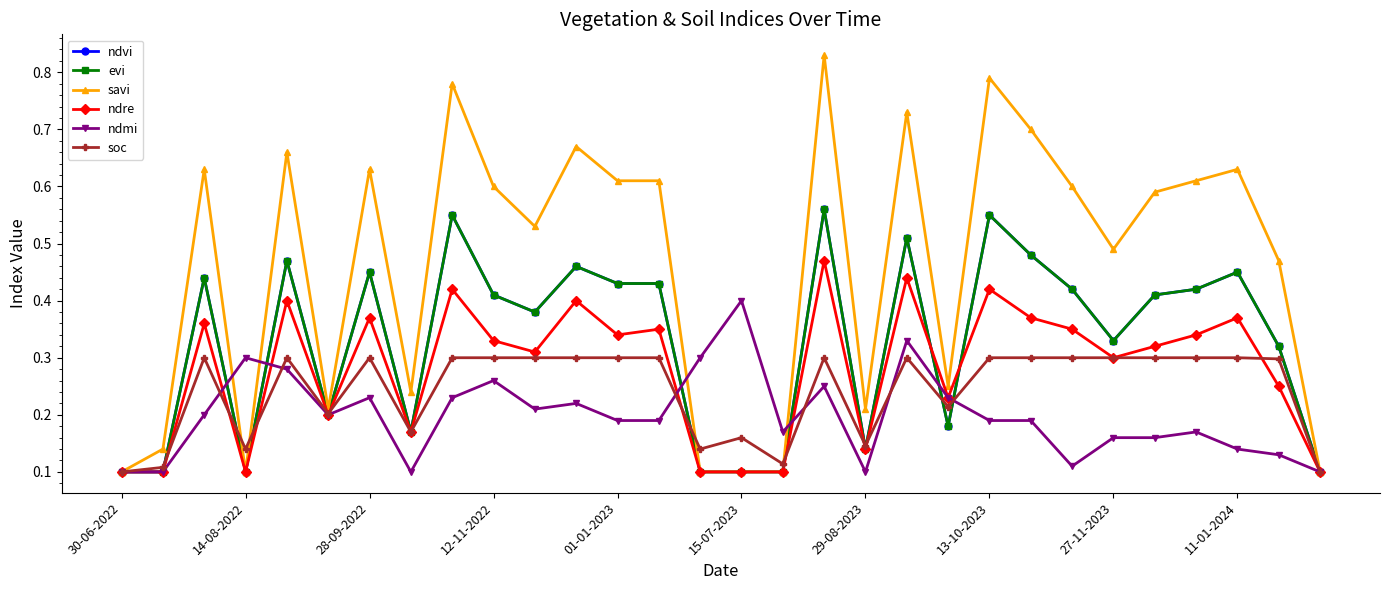

Rank the series by their maximum value, from highest to lowest.

savi, ndvi, evi, ndre, ndmi, soc